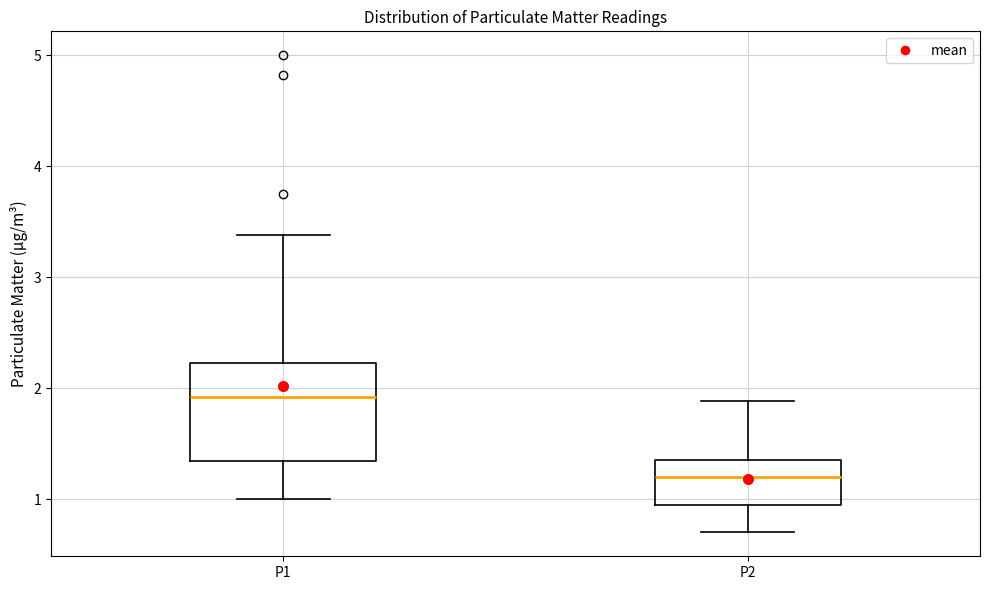

Where does the lower whisker of the box for P1 end on the y-axis? The values are not printed on the chart, so give them approximately, as read against the axis.

1.0